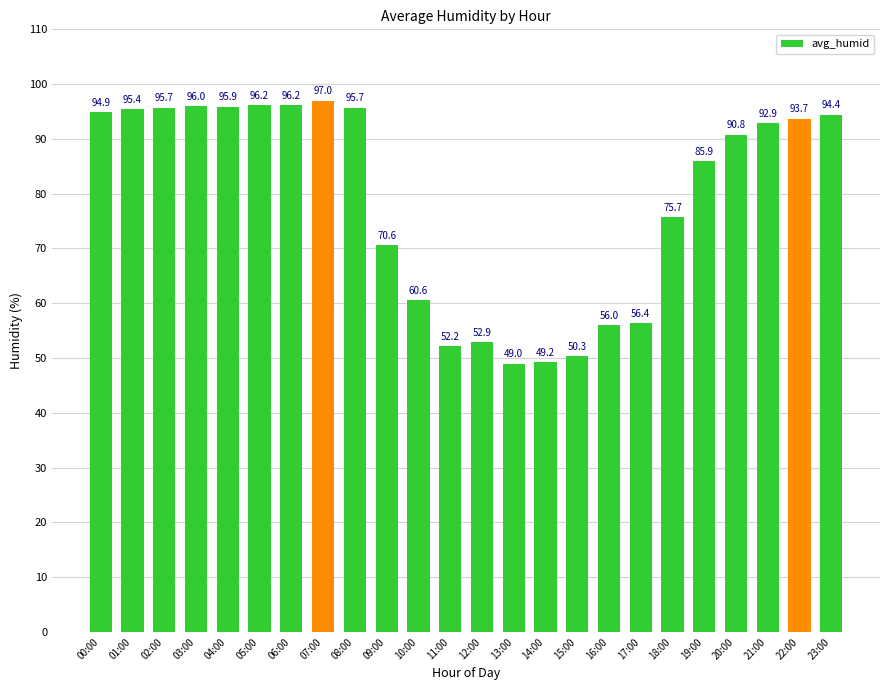

Reading left to right, list all the values displayed in this chart.

00:00=94.9	01:00=95.4	02:00=95.7	03:00=96.0	04:00=95.9	05:00=96.2	06:00=96.2	07:00=97.0	08:00=95.7	09:00=70.6	10:00=60.6	11:00=52.2	12:00=52.9	13:00=49.0	14:00=49.2	15:00=50.3	16:00=56.0	17:00=56.4	18:00=75.7	19:00=85.9	20:00=90.8	21:00=92.9	22:00=93.7	23:00=94.4